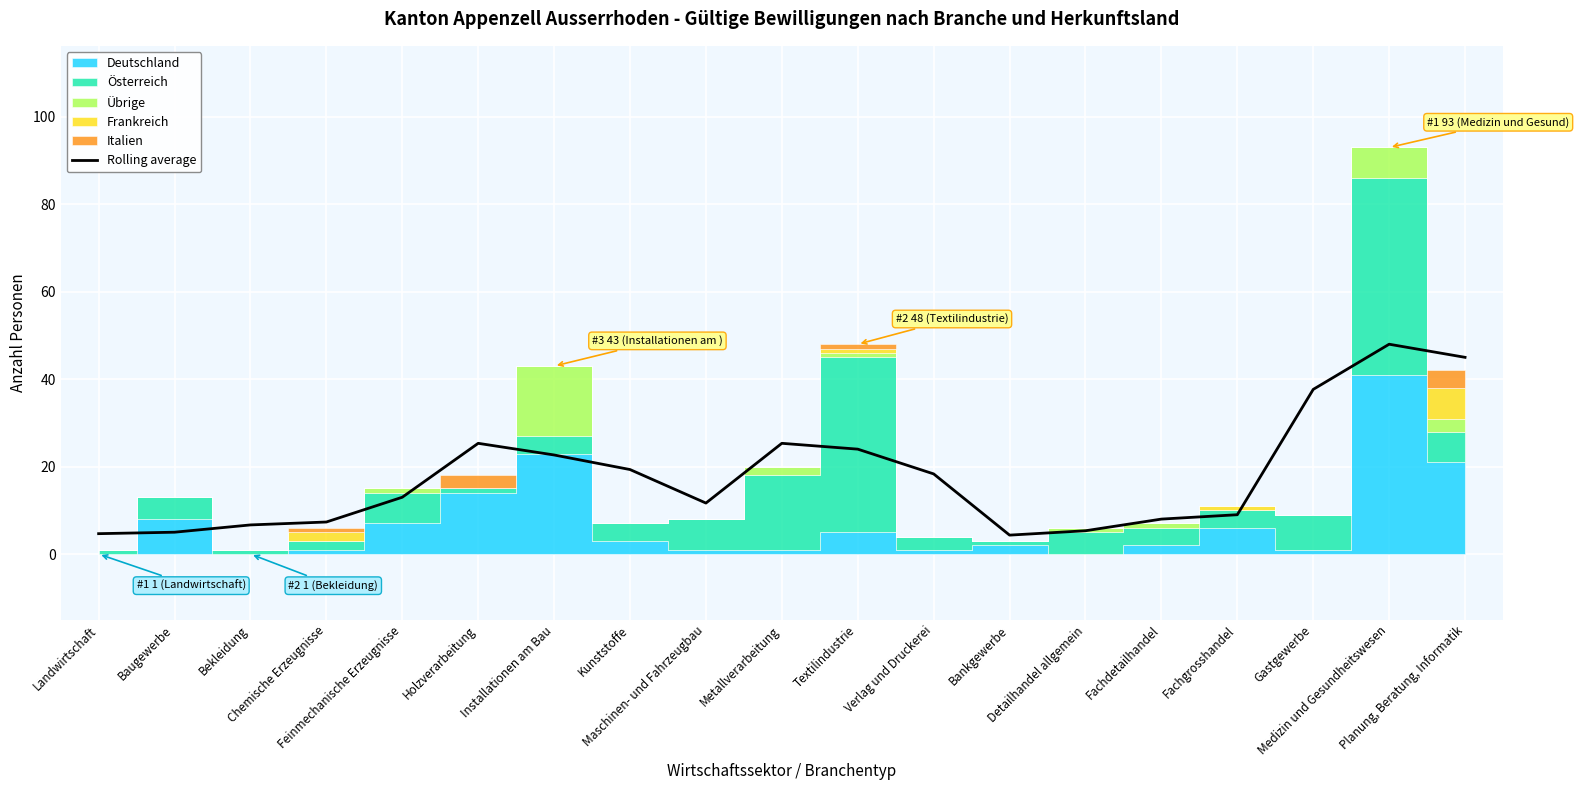

At which category does the data reach its first local valley?

Maschinen- und Fahrzeugbau